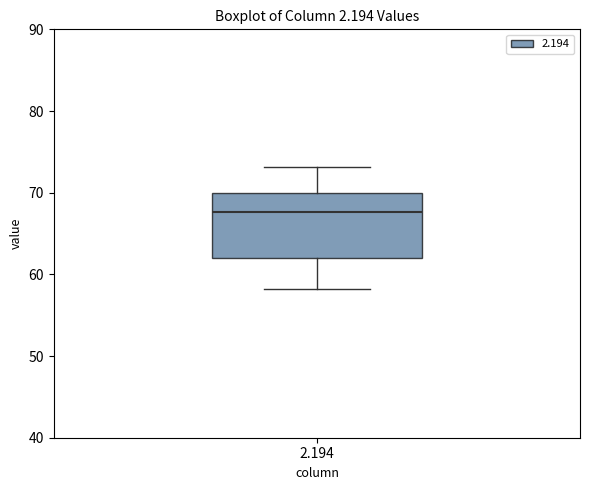

Read this box plot against the y-axis: the position of the median line, the range covered by the box, and the ends of both whiskers. The values are not printed on the chart, so give them approximately, as read against the axis.

median 68, box 62 to 70, whiskers 58 to 73